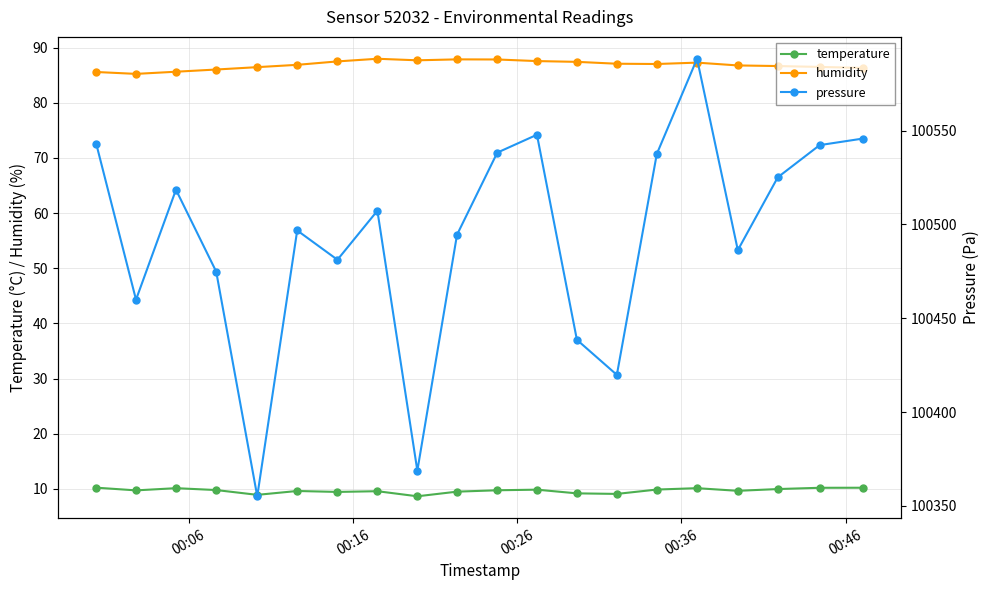

True or false: humidity and temperature intersect in this chart.

False